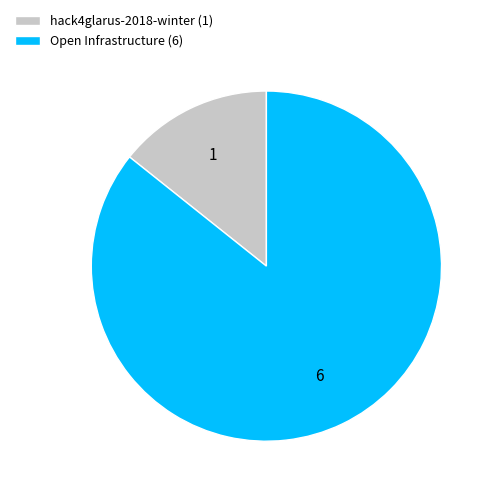

Do Open Infrastructure (6) and hack4glarus-2018-winter (1) together represent more than half of the pie?

Yes